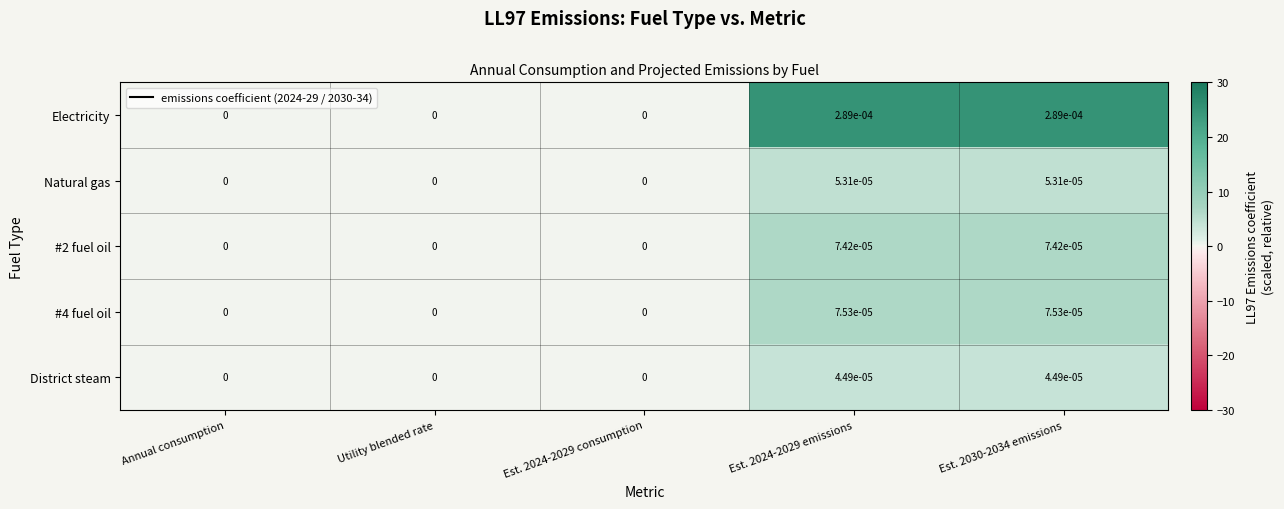

Is it true that #4 fuel oil equals 0.0 at Est. 2030-2034 emissions?

True